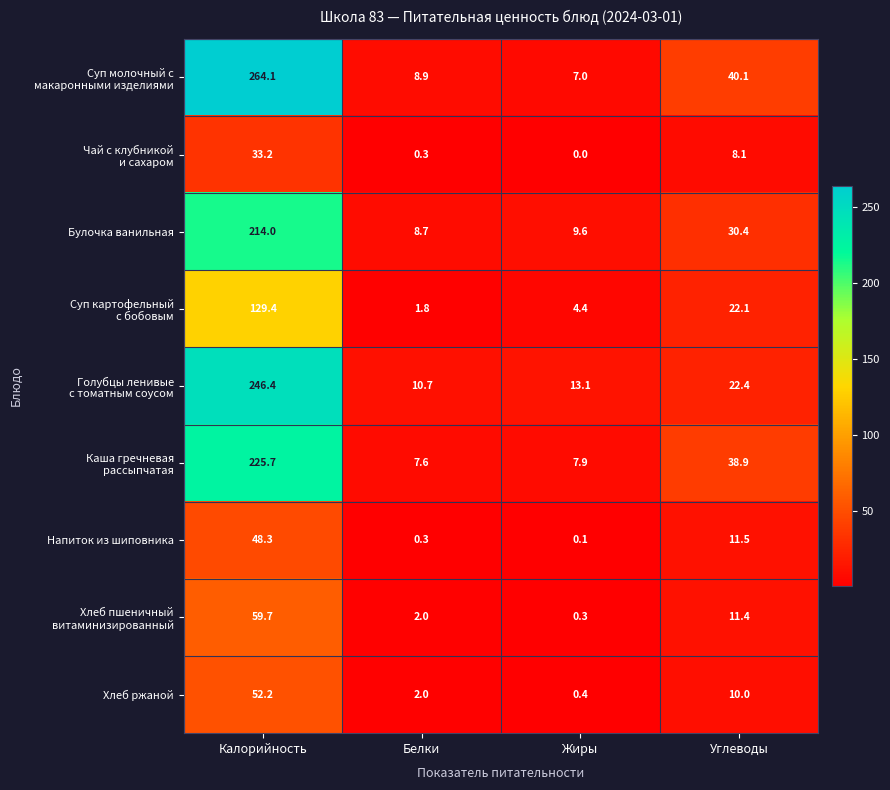

What is the difference between the Булочка ванильная values at Жиры and Калорийность?

204.4